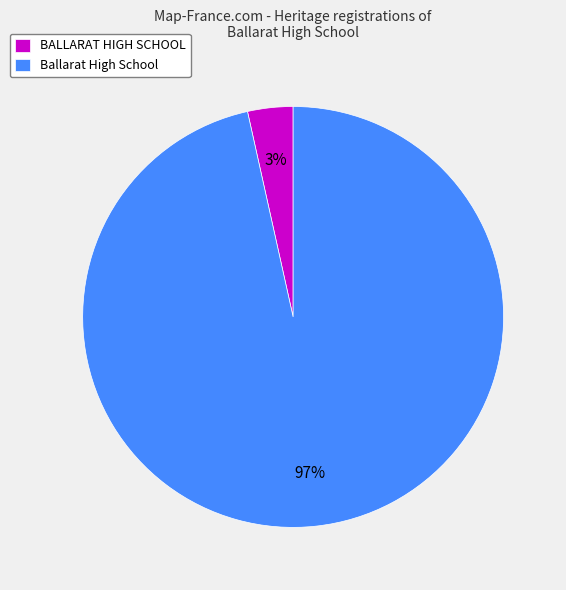

Do Ballarat High School and BALLARAT HIGH SCHOOL together represent more than half of the pie?

Yes